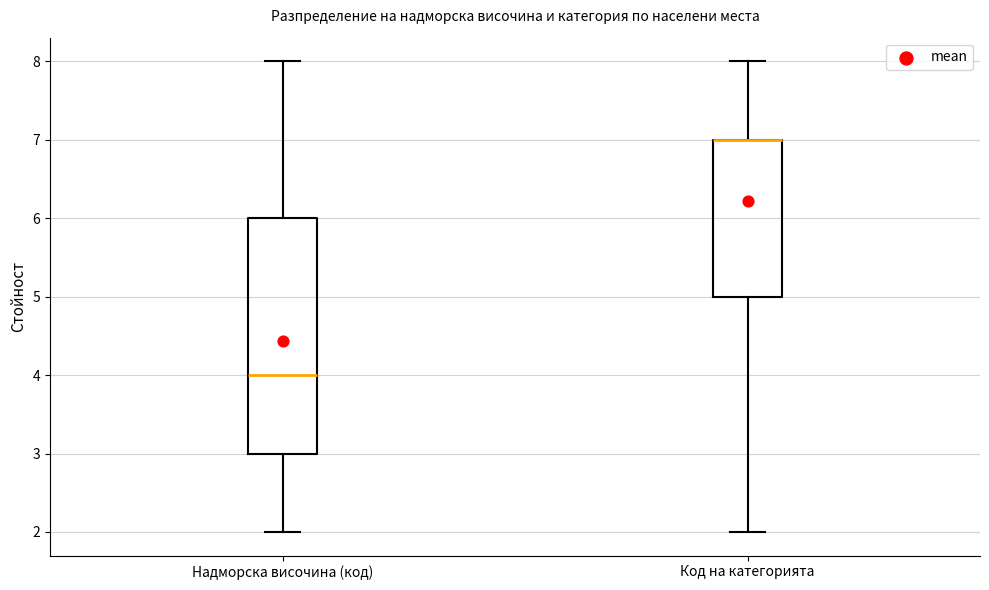

Reading left to right, transcribe this box plot: for each box, give where its median line is, the range the box spans, and where its two whiskers end, as read against the y-axis. The values are not printed on the chart, so give them approximately, as read against the axis.

Надморска височина (код): median 4, box 3 to 6, whiskers 2 to 8
Код на категорията: median 7 (drawn on the box's upper edge), box 5 to 7, whiskers 2 to 8